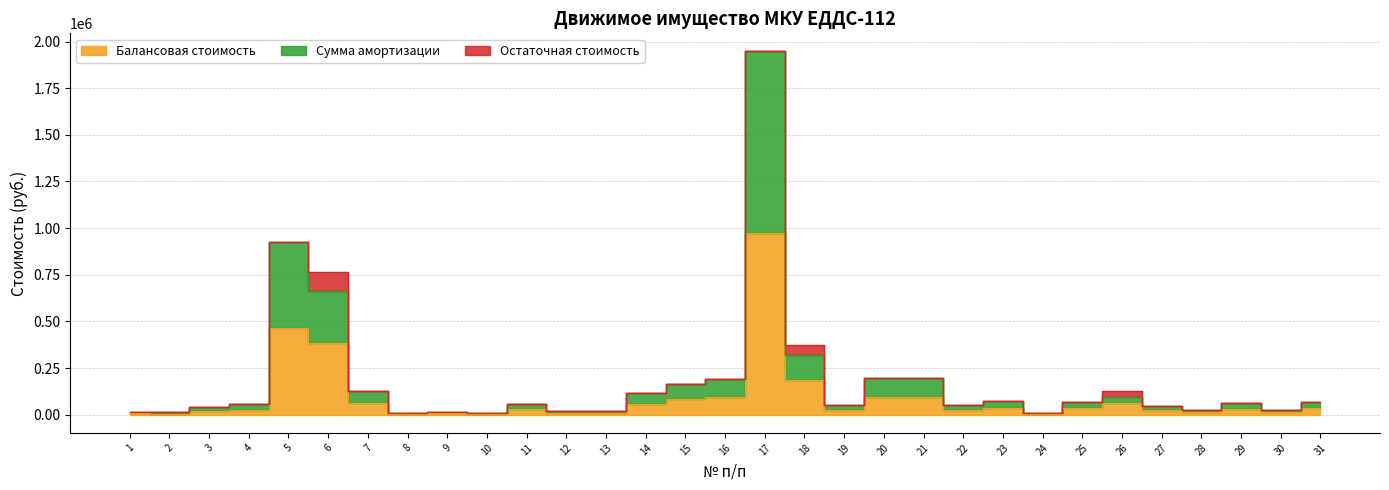

At which label is Балансовая стоимость closest to 488356?

5